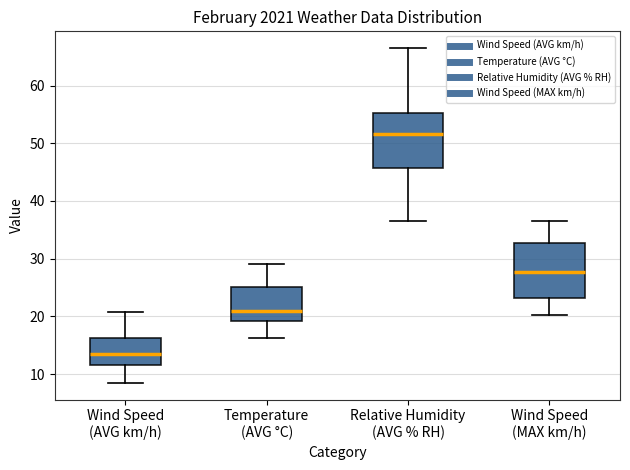

Reading left to right, read every box against the y-axis: the position of its median line, the range the box covers, and the ends of its whiskers. The values are not printed on the chart, so give them approximately, as read against the axis.

Wind Speed (AVG km/h): median 14, box 12 to 16, whiskers 8 to 21
Temperature (AVG °C): median 21, box 19 to 25, whiskers 16 to 29
Relative Humidity (AVG % RH): median 52, box 46 to 55, whiskers 37 to 67
Wind Speed (MAX km/h): median 28, box 23 to 33, whiskers 20 to 37